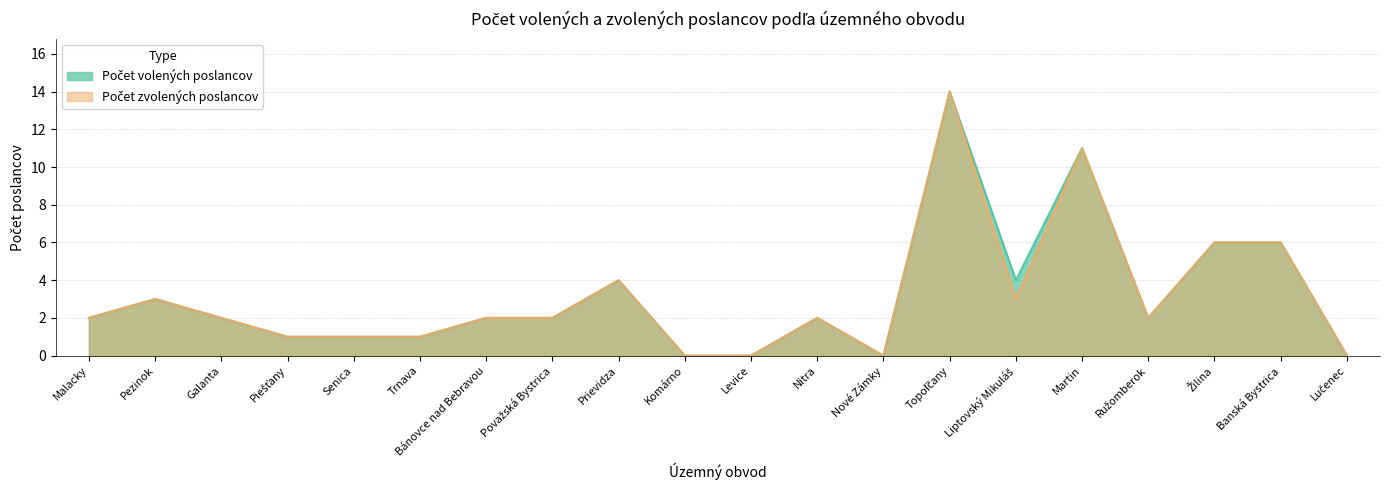

What is the difference between the Počet zvolených poslancov values at Lučenec and Galanta?

2